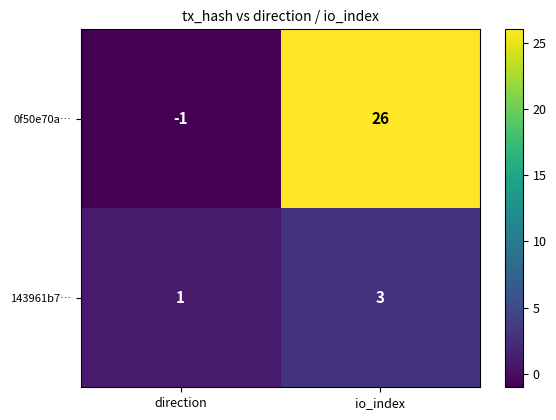

The value of 0f50e70a… at io_index is 26. True or false?

True